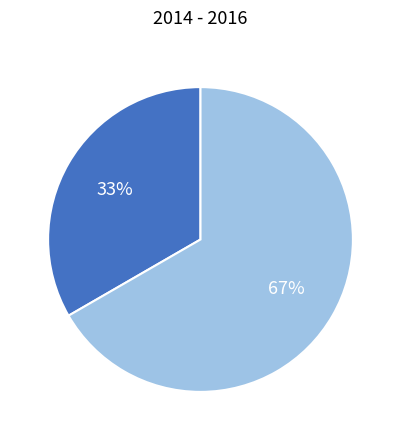

Does any single category account for the majority?

Yes